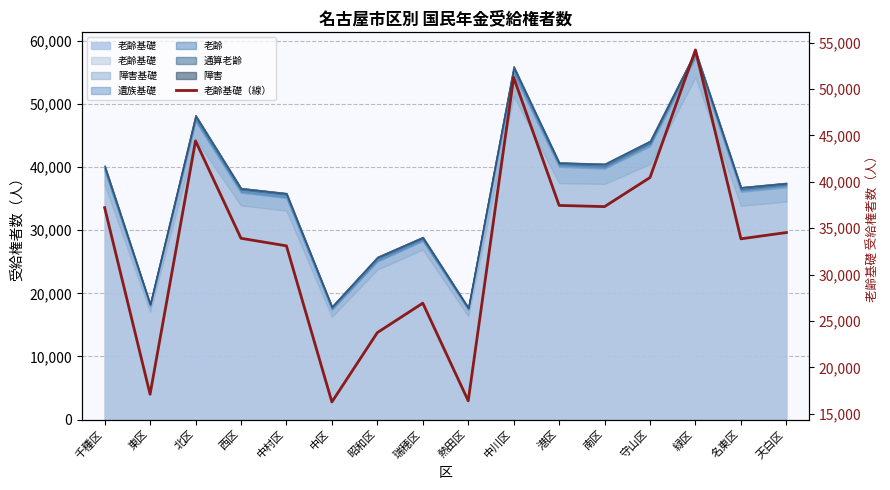

At which category does the data reach its first local peak?

北区